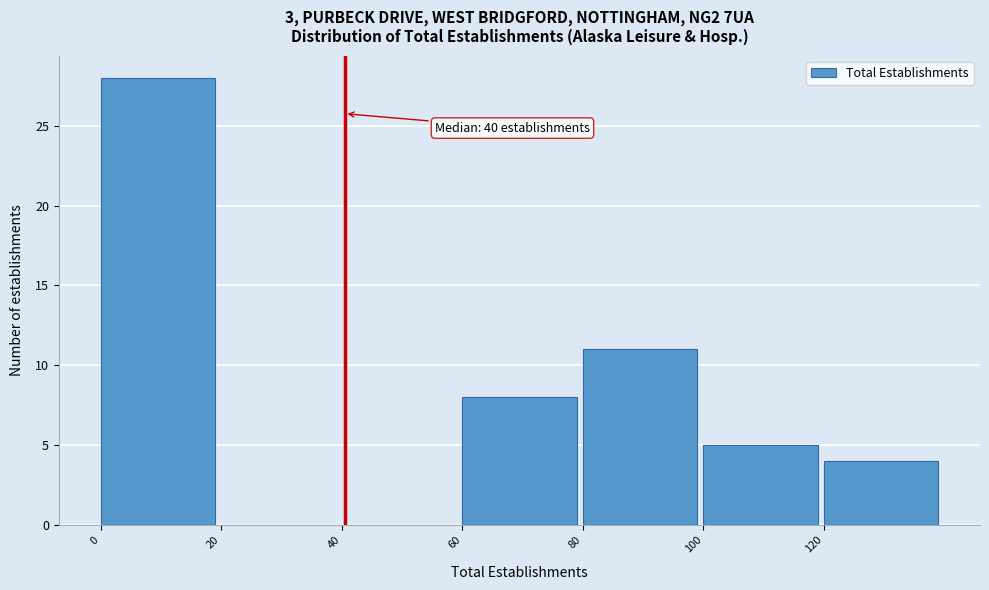

Which range on the x-axis has the tallest bar?

0 to 20